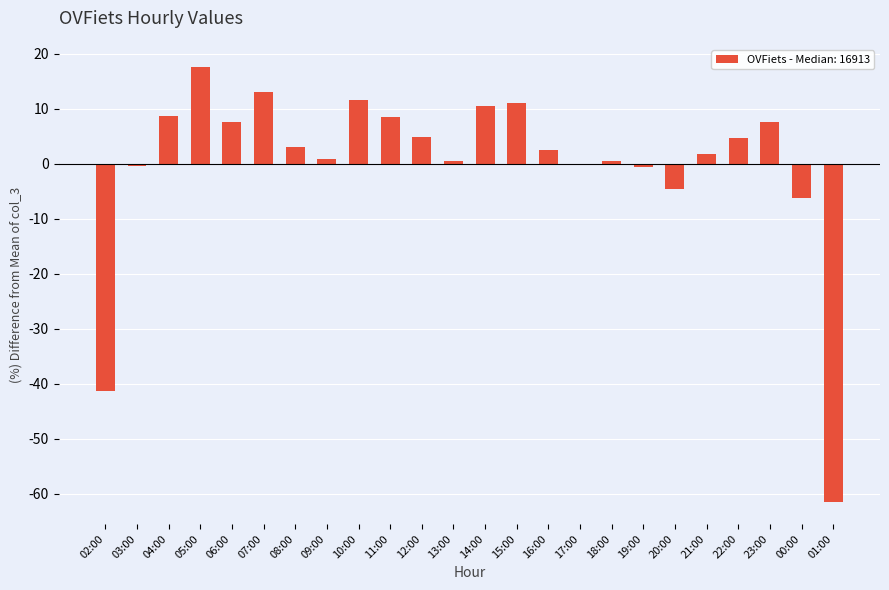

What is the smallest value displayed?

-61.5